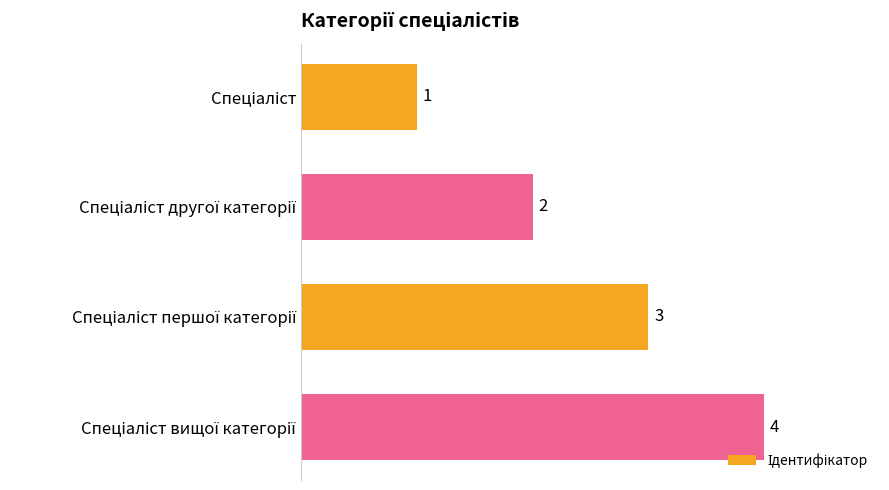

What is the sum of all values?

10